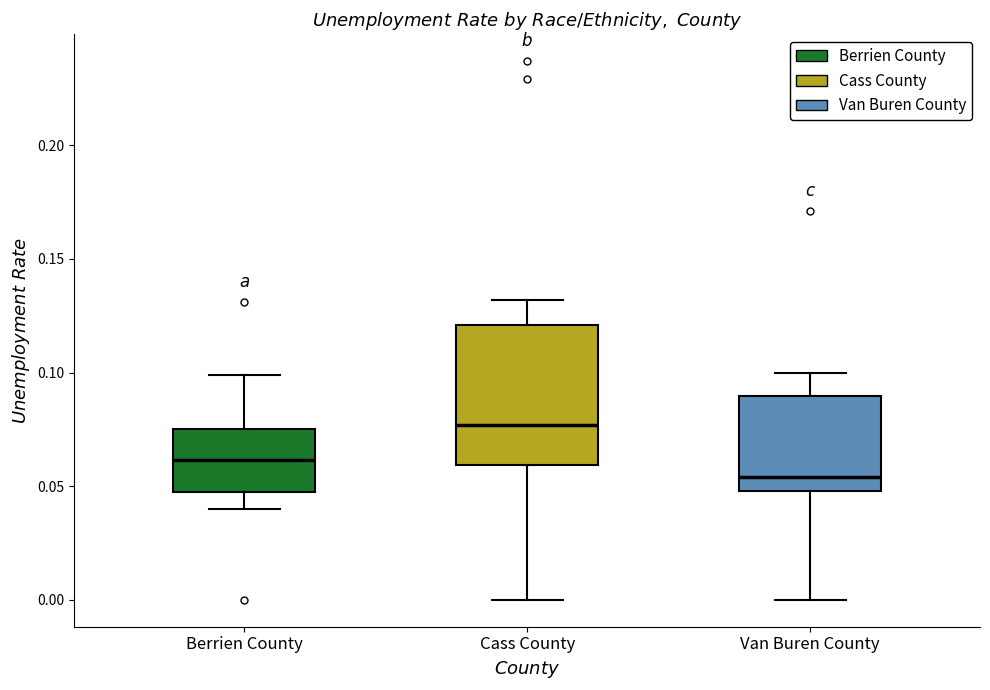

Reading left to right, read every box against the y-axis: the position of its median line, the range the box covers, and the ends of its whiskers. The values are not printed on the chart, so give them approximately, as read against the axis.

Berrien County: median 0.060, box 0.045 to 0.075, whiskers 0.040 to 0.100
Cass County: median 0.075, box 0.060 to 0.120, whiskers 0.000 to 0.130
Van Buren County: median 0.055, box 0.050 to 0.090, whiskers 0.000 to 0.100